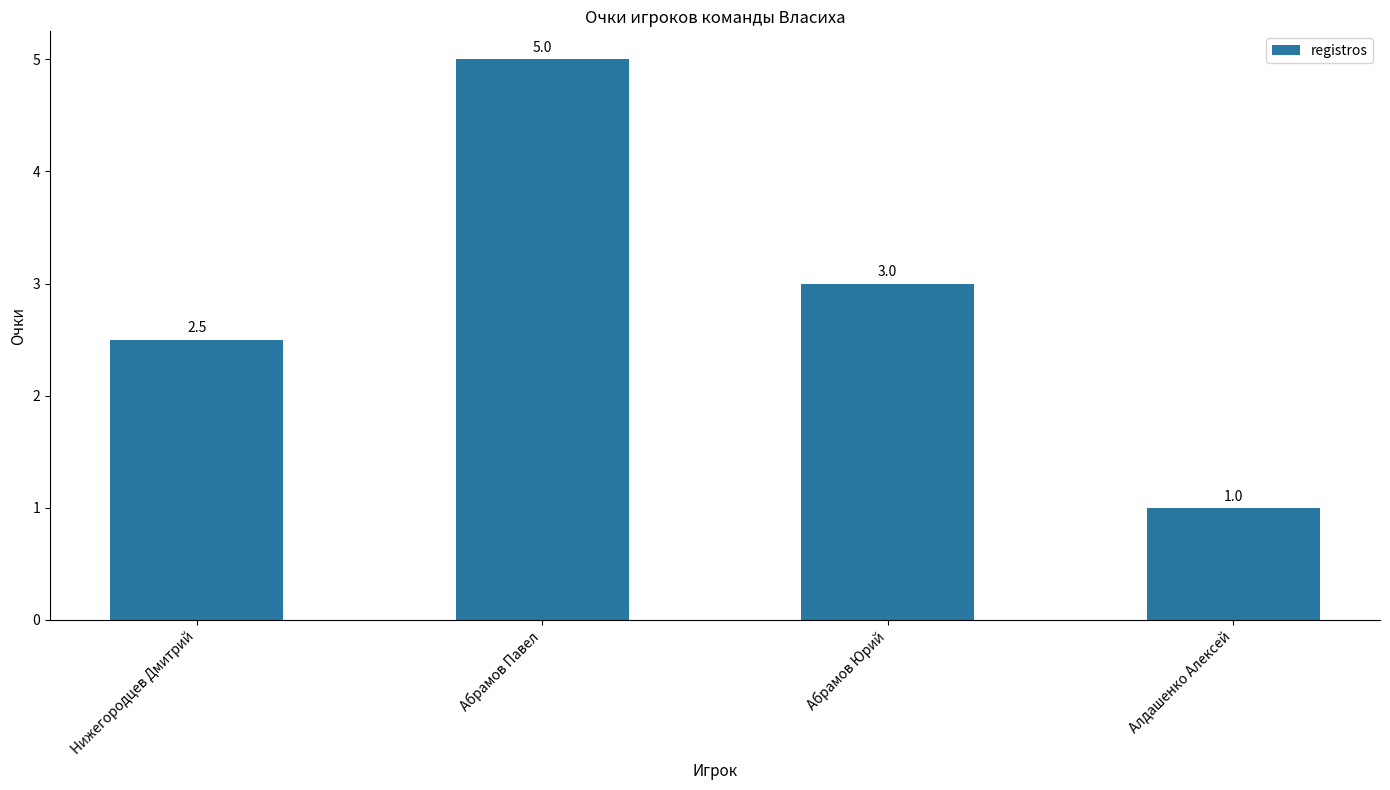

Which has a higher value, Алдашенко Алексей or Абрамов Юрий?

Абрамов Юрий